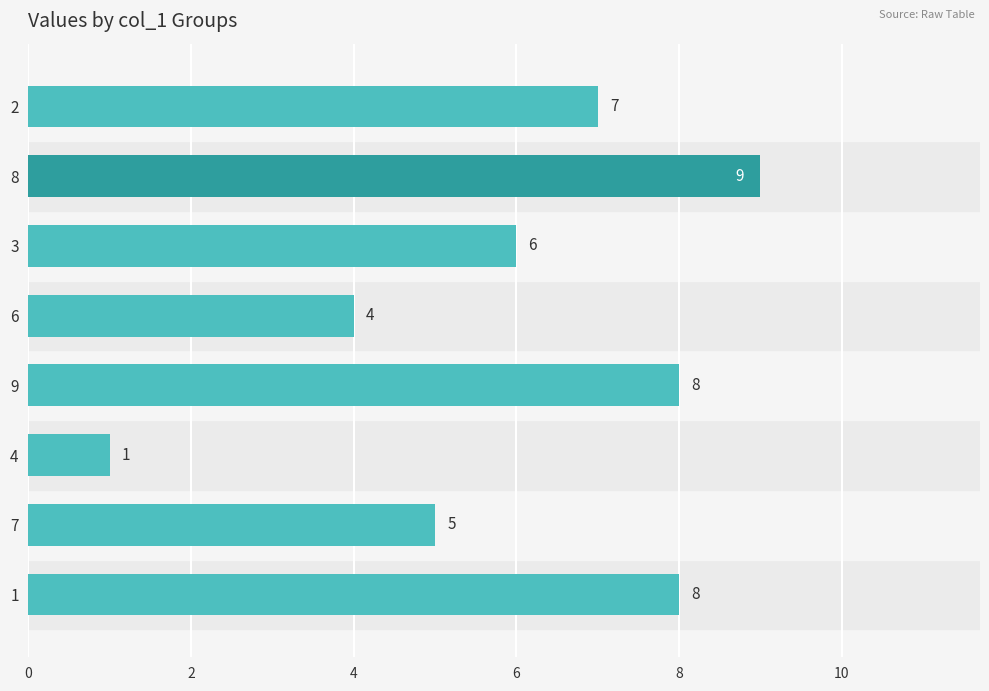

What is the sum of all values?

48